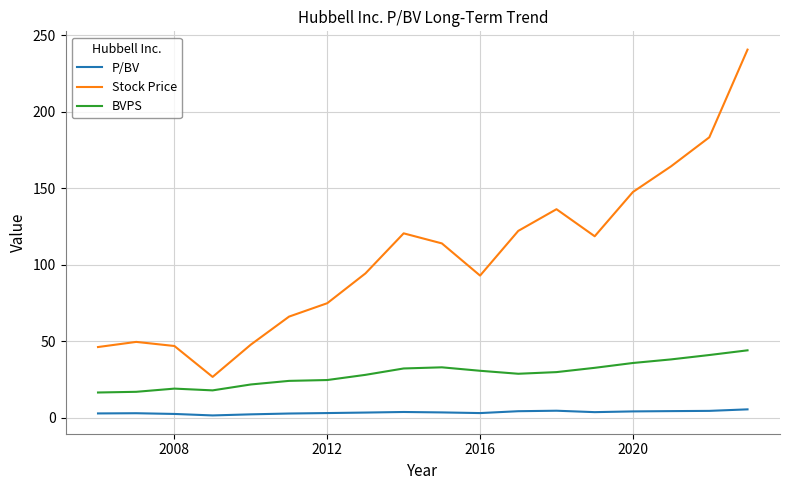

True or false: BVPS and P/BV intersect in this chart.

False